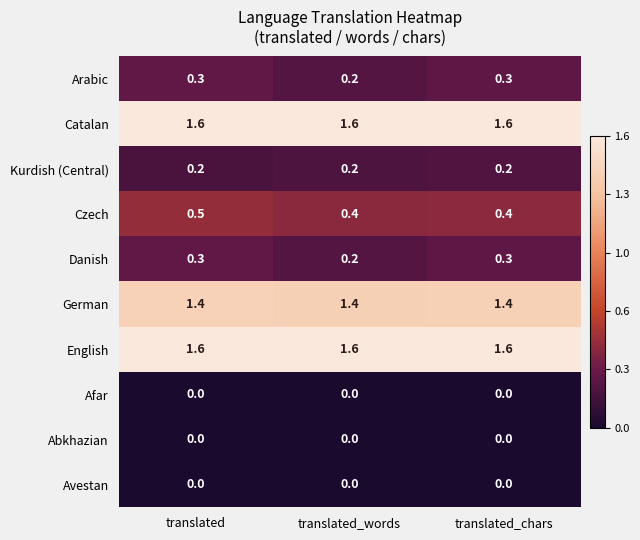

True or false: English has a value of 1.6 at translated_chars.

True